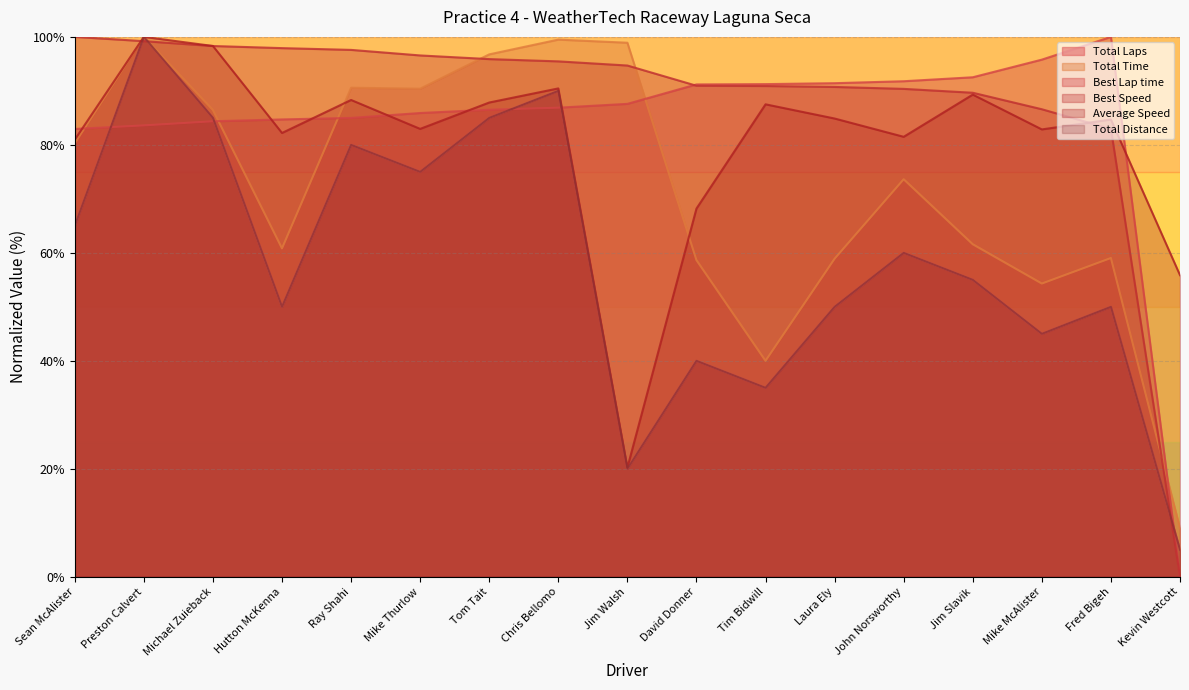

Where is the first local minimum for Total Time?

Hutton McKenna